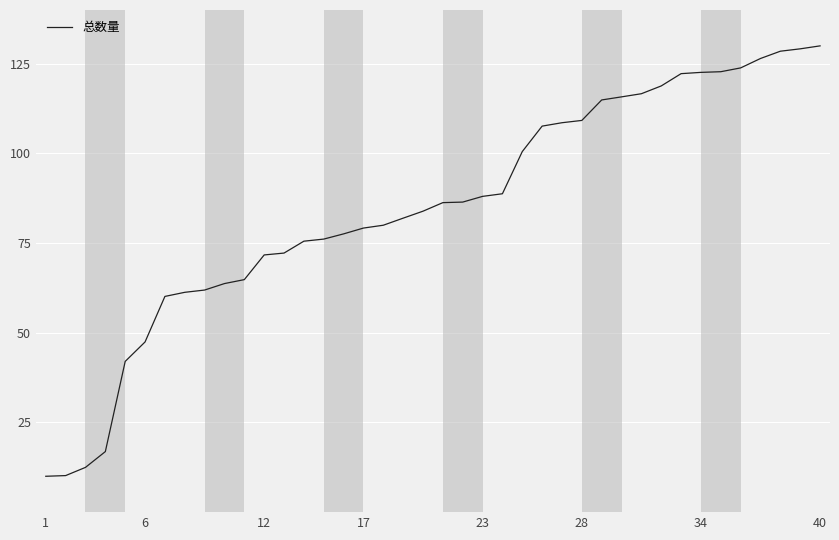

How many lines are shown in the chart?

1